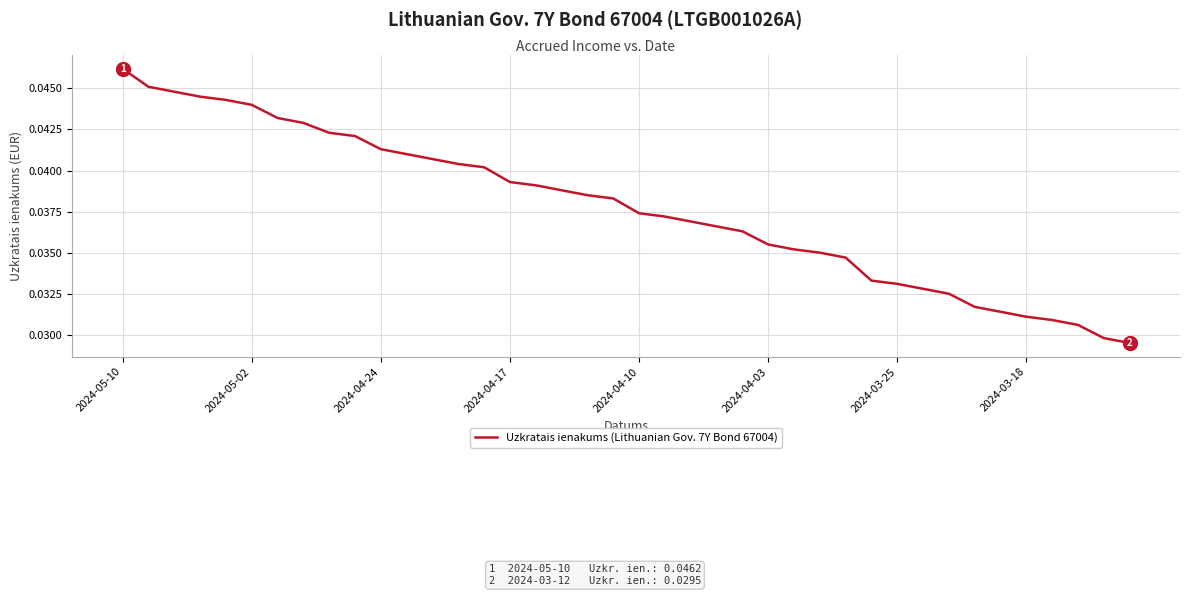

How many lines are shown in the chart?

1